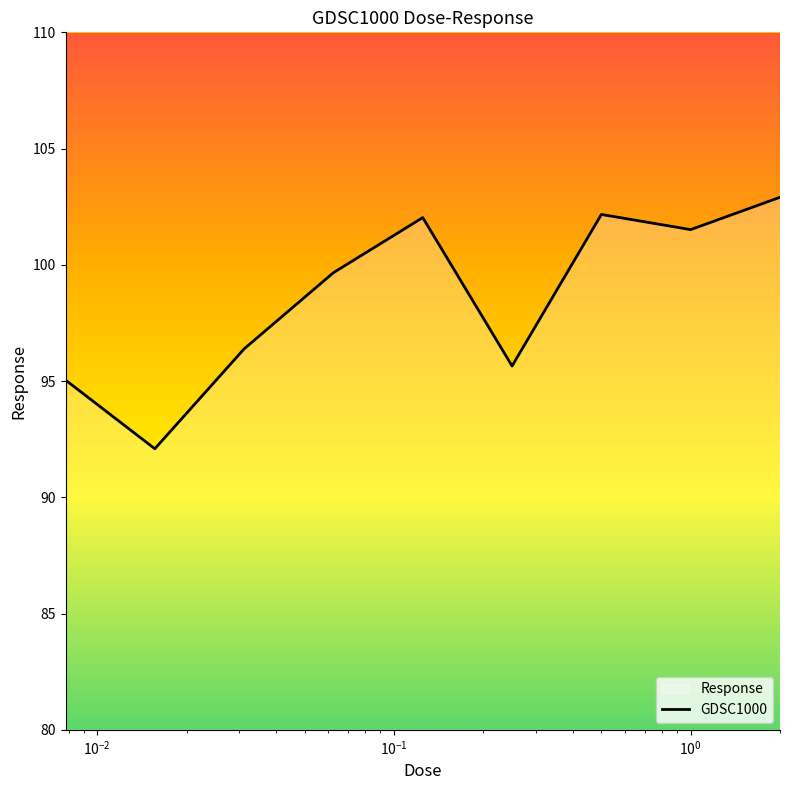

What is the minimum value shown in the chart?

92.1